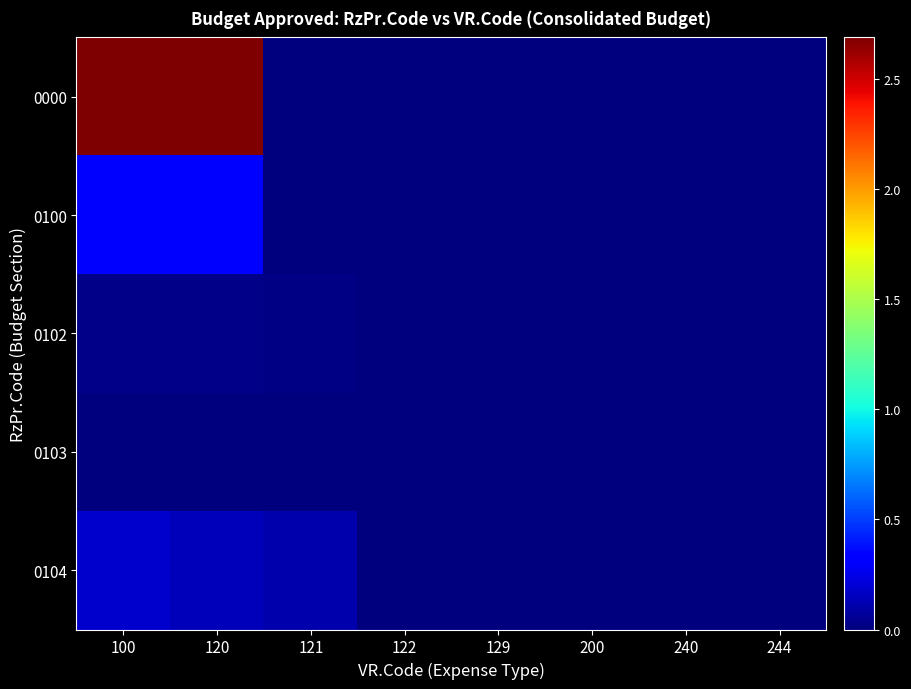

Reading right to left, extract all data points from this chart.

0000: 244=0.0	240=0.0	200=0.0	129=0.0	122=0.0	121=0.0	120=2689708734.6	100=2689708734.6
0100: 244=0.0	240=0.0	200=0.0	129=0.0	122=0.0	121=0.0	120=320292578.4	100=320292578.4
0102: 244=0.0	240=0.0	200=0.0	129=5064025.6	122=828756.0	121=17106243.4	120=22999025.0	100=22999025.0
0103: 244=523750.0	240=523750.0	200=523750.0	129=1436120.0	122=232700.0	121=4817600.0	120=7282020.0	100=7805770.0
0104: 244=0.0	240=0.0	200=0.0	129=0.0	122=0.0	121=106841144.1	120=141899671.2	100=181987884.7